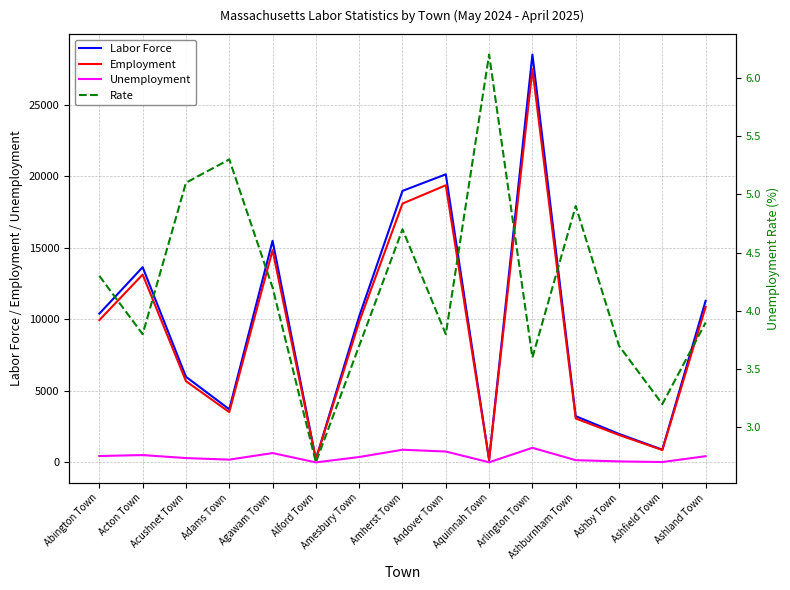

At which label does Unemployment reach its peak?

Arlington Town